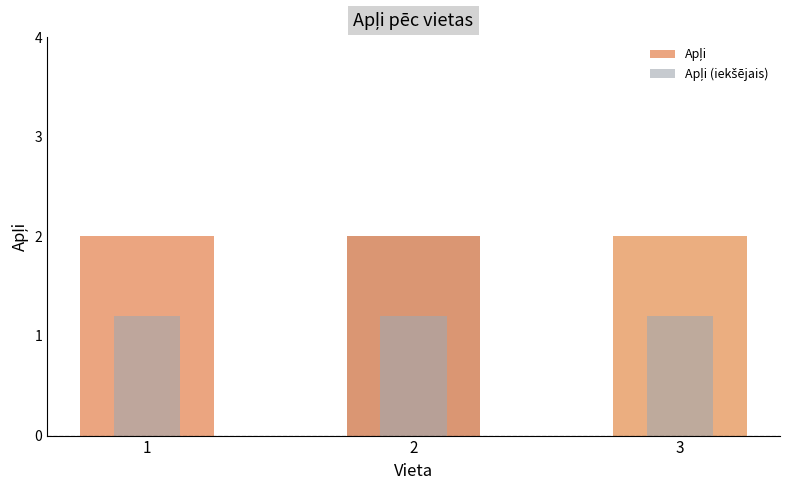

Are the bars horizontal?

No